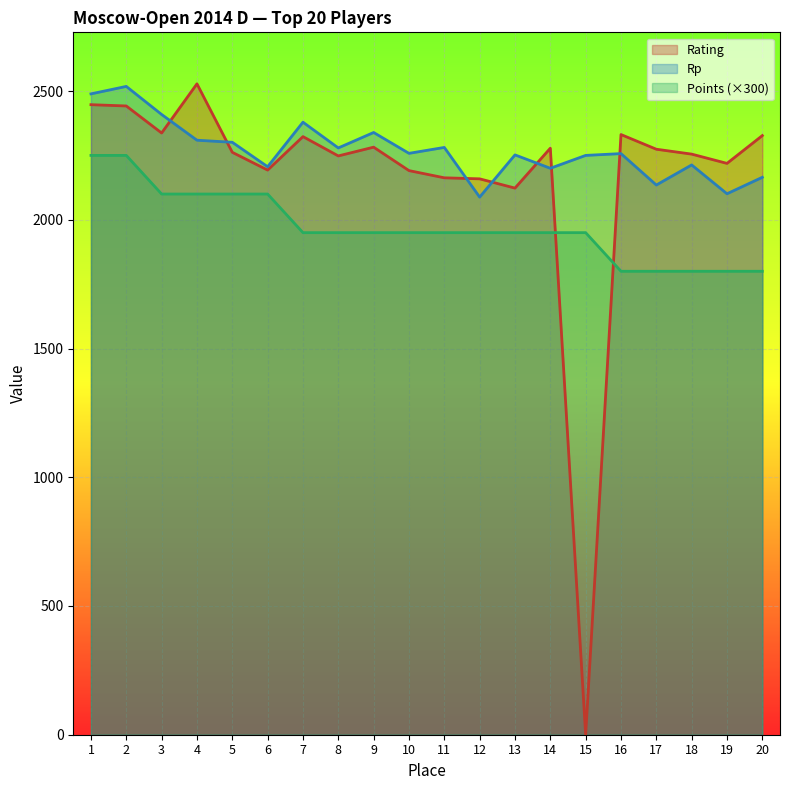

Reading left to right, extract all data points from this chart.

Rating: 1=2447	2=2442	3=2337	4=2528	5=2262	6=2193	7=2323	8=2248	9=2282	10=2191	11=2163	12=2159	13=2123	14=2278	15=0	16=2331	17=2274	18=2255	19=2219	20=2327
Points: 1=2250	2=2250	3=2100	4=2100	5=2100	6=2100	7=1950	8=1950	9=1950	10=1950	11=1950	12=1950	13=1950	14=1950	15=1950	16=1800	17=1800	18=1800	19=1800	20=1800
Rp: 1=2489	2=2518	3=2409	4=2309	5=2301	6=2206	7=2379	8=2279	9=2339	10=2258	11=2281	12=2088	13=2252	14=2200	15=2250	16=2257	17=2135	18=2213	19=2101	20=2165